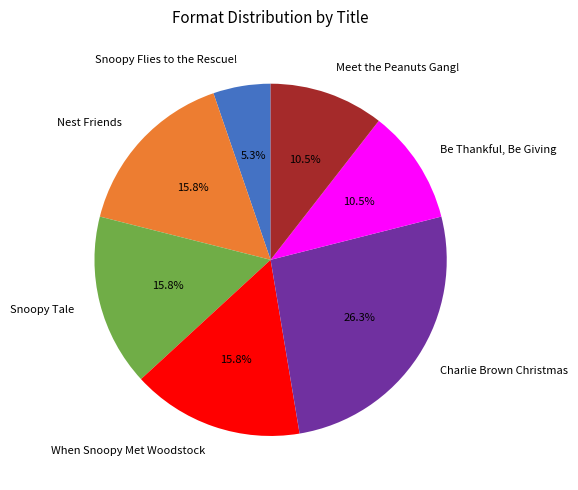

What percentage is the Snoopy Flies to the Rescue! slice, to the nearest percent?

5%